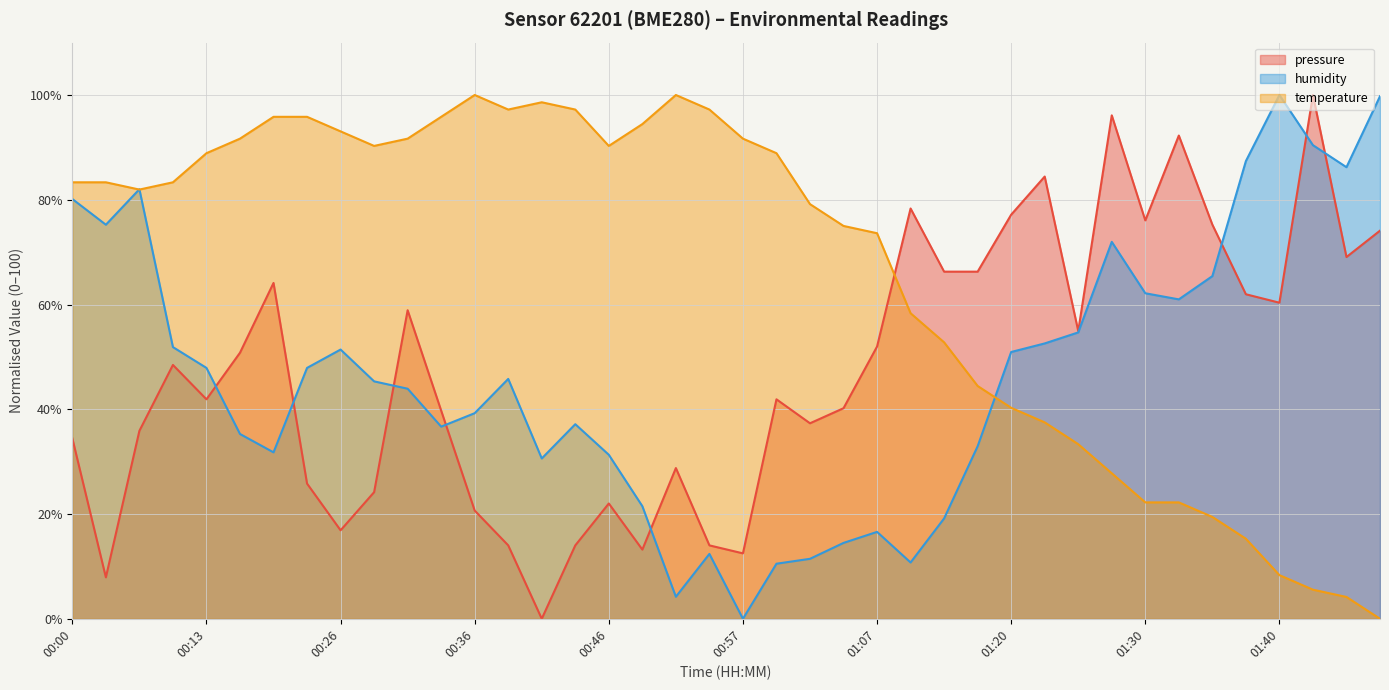

How many lines are shown in the chart?

3